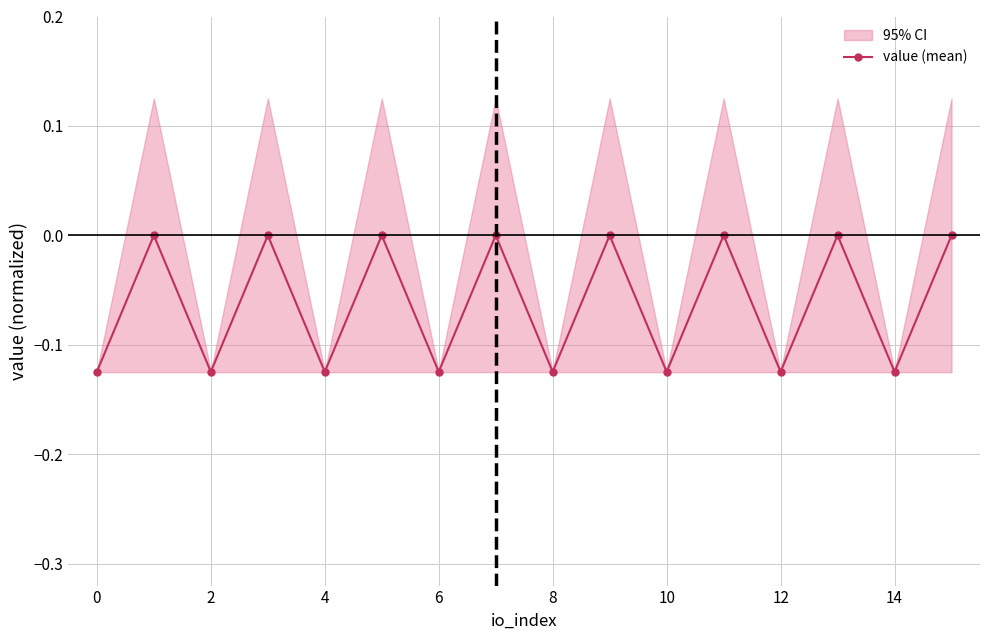

What is the sum of all values?

-1.0